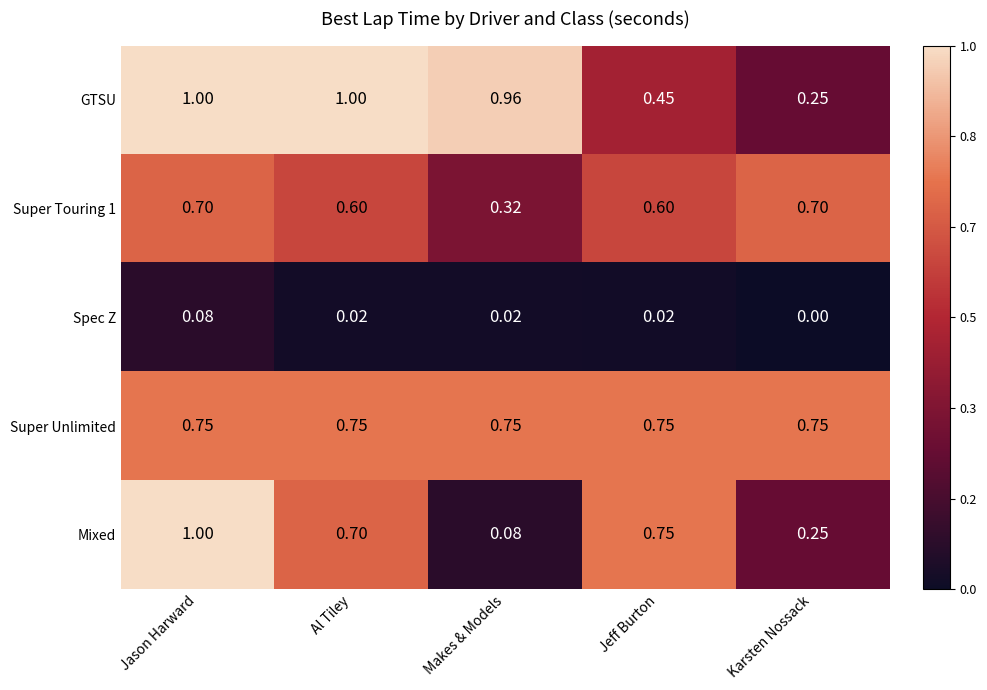

At which category is the sum across all series the highest?

Jason Harward